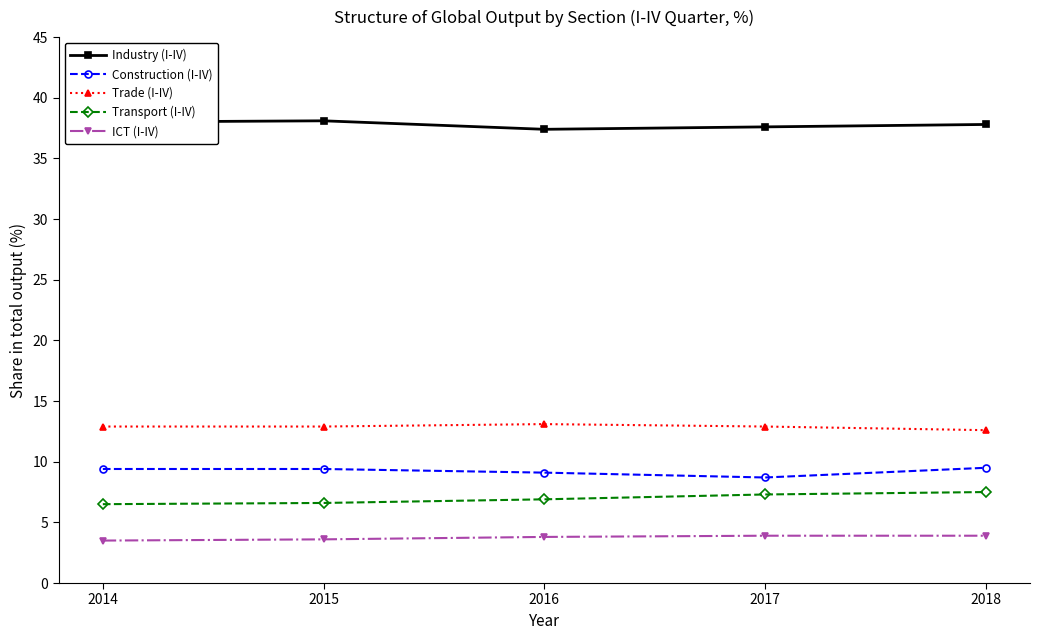

True or false: Industry (I-IV) and Transport (I-IV) cross at least once.

False